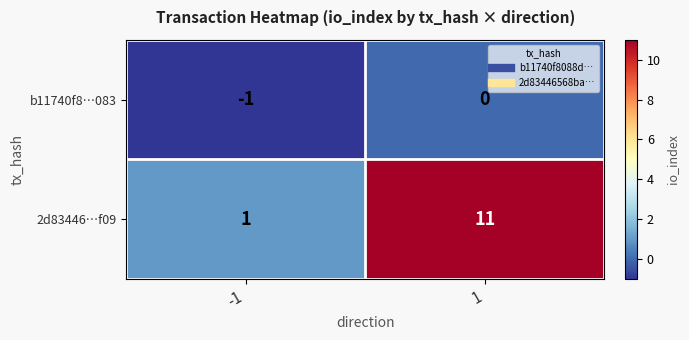

List the series in order of their peak value, highest first.

2d83446…f09, b11740f8…083